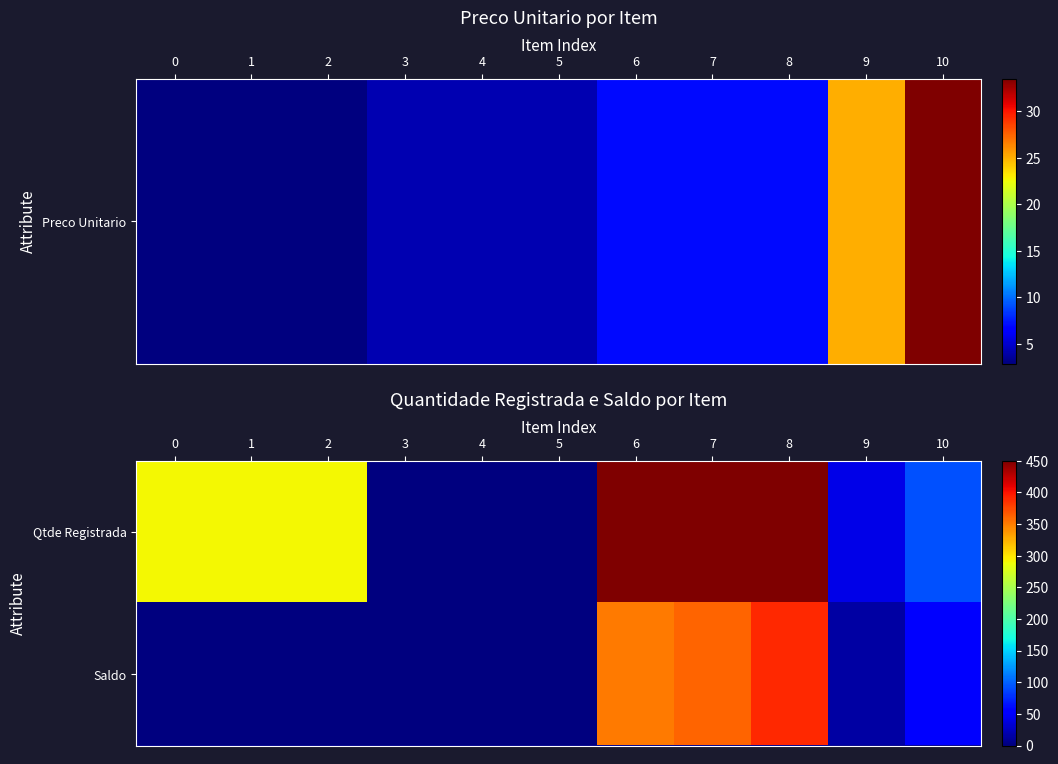

How many distinct data groups are displayed?

2